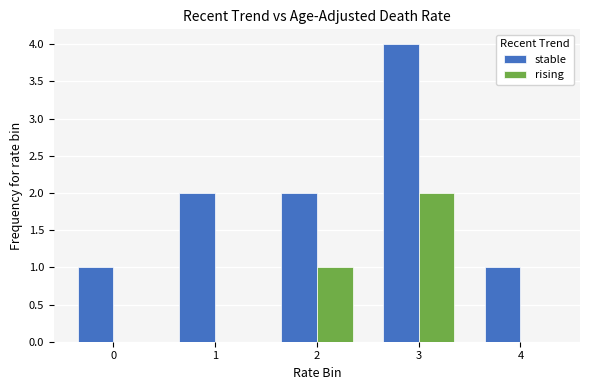

Reading left to right, extract all data points from this chart.

stable: 1	2	2	4	1
rising: 0	0	1	2	0